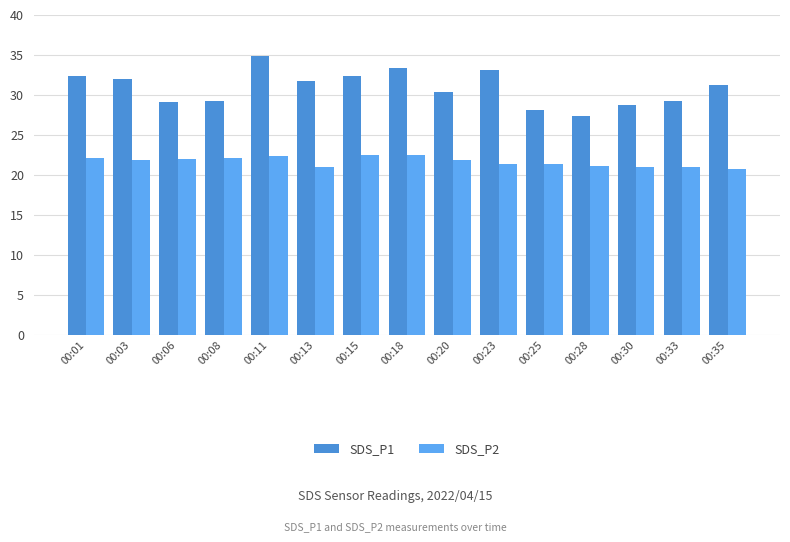

At how many categories does at least one series exceed 25?

15